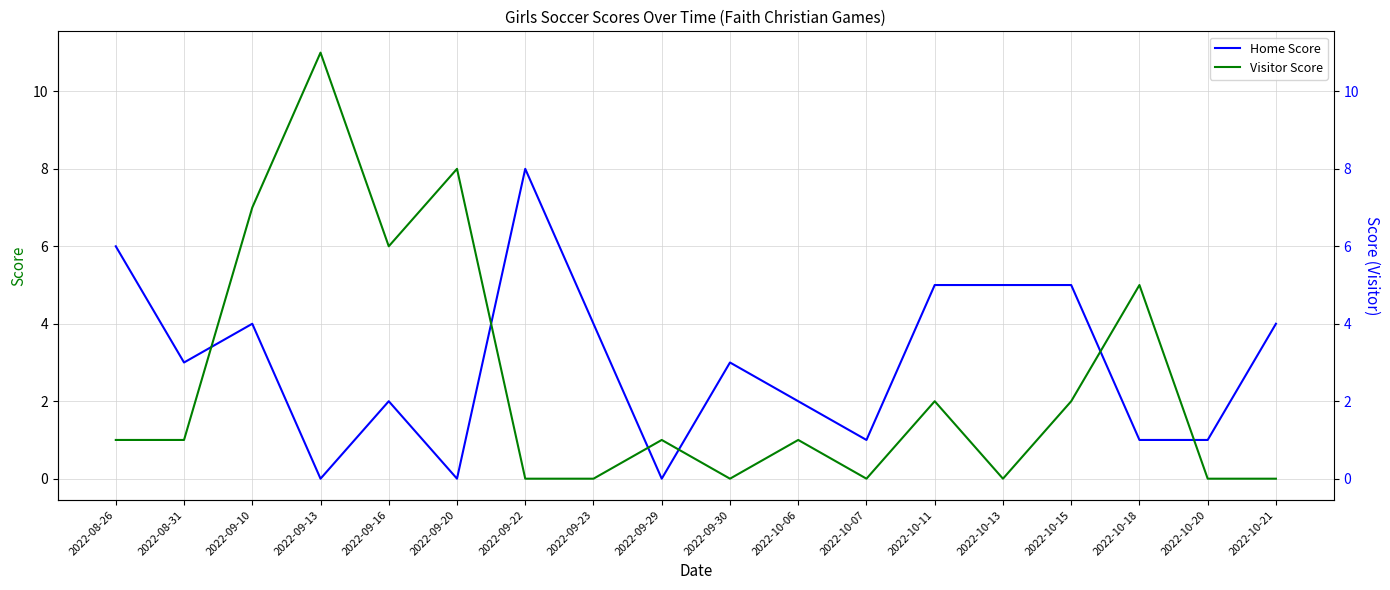

Where is the first local minimum for Home Score?

2022-08-31